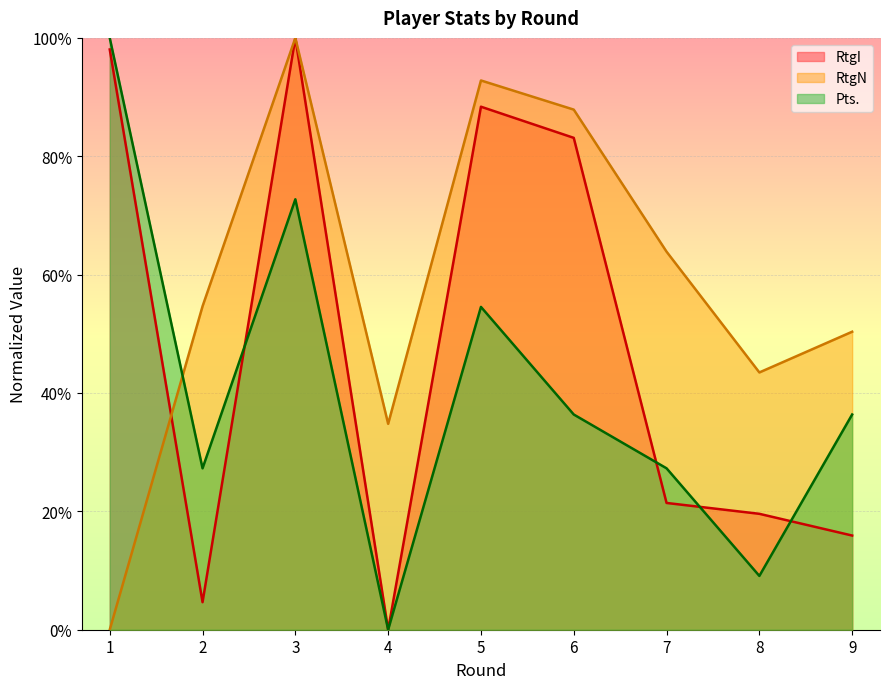

What is the value of the RtgI point at the 3rd from the left?

100.0